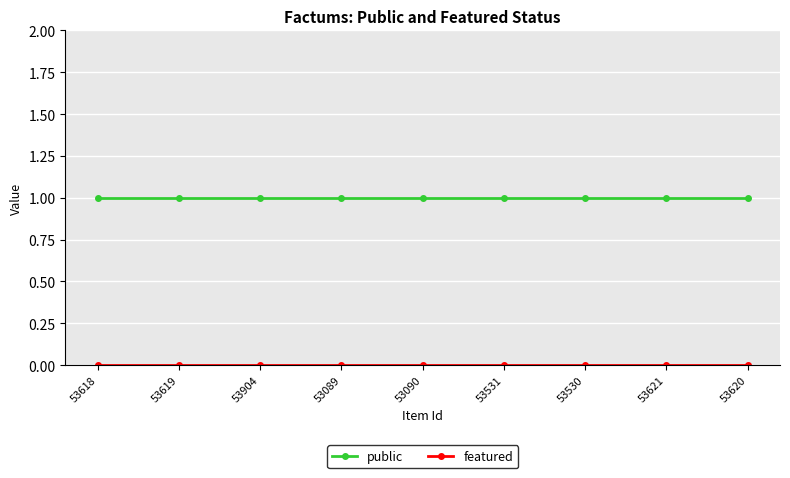

True or false: public has a value of 2 at 53618.

False